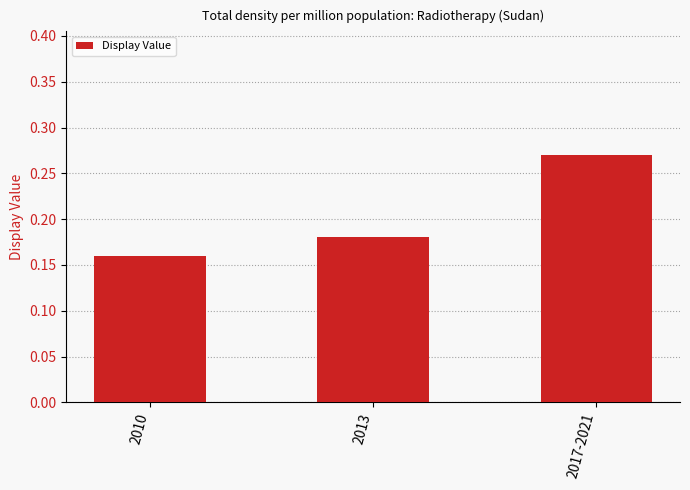

Count the values in the range 0 to 1.

3